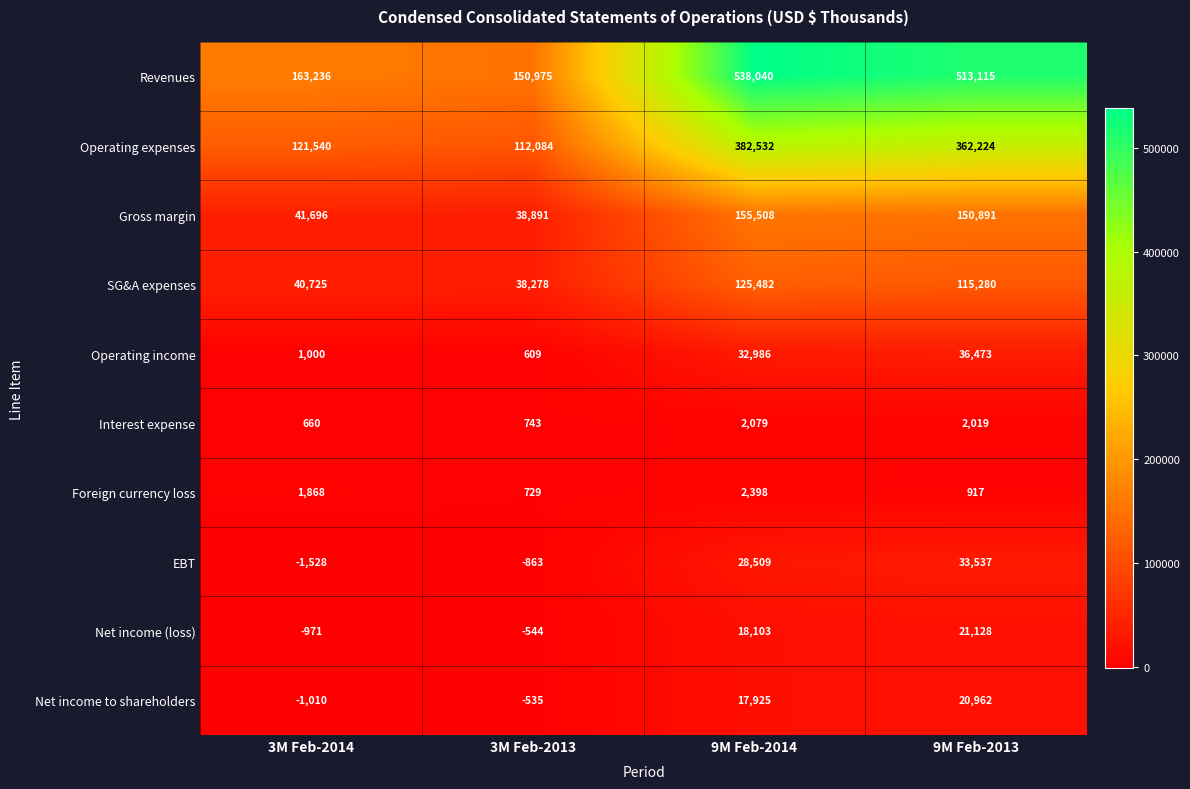

Which series changed the most between 3M Feb-2014 and 3M Feb-2013?

Revenues